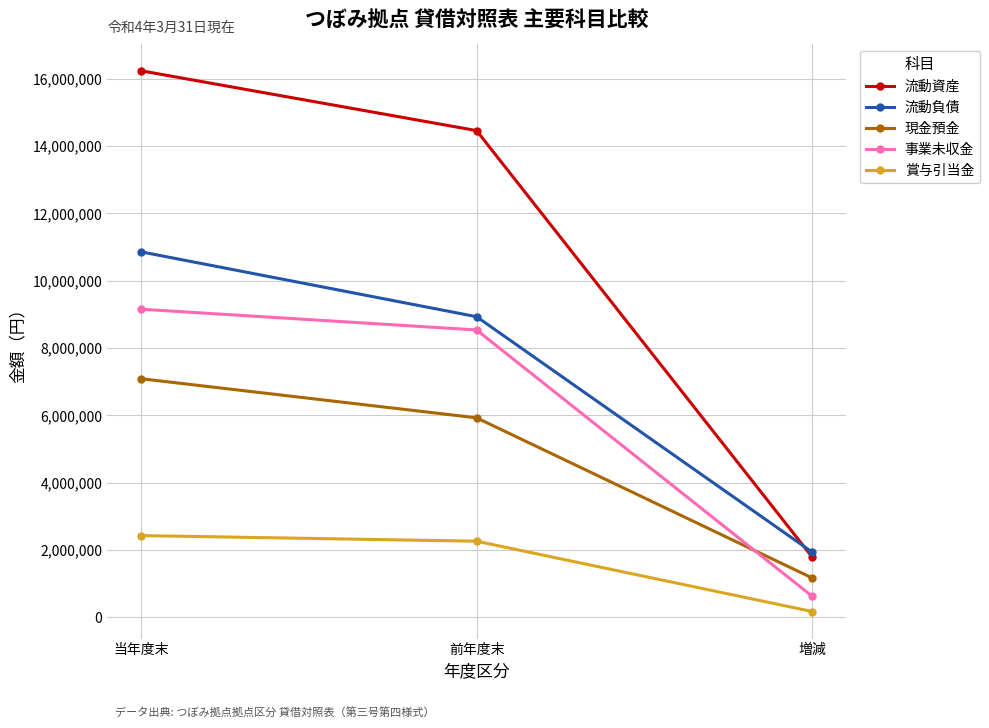

What is the label of the 2nd point from the left?

前年度末